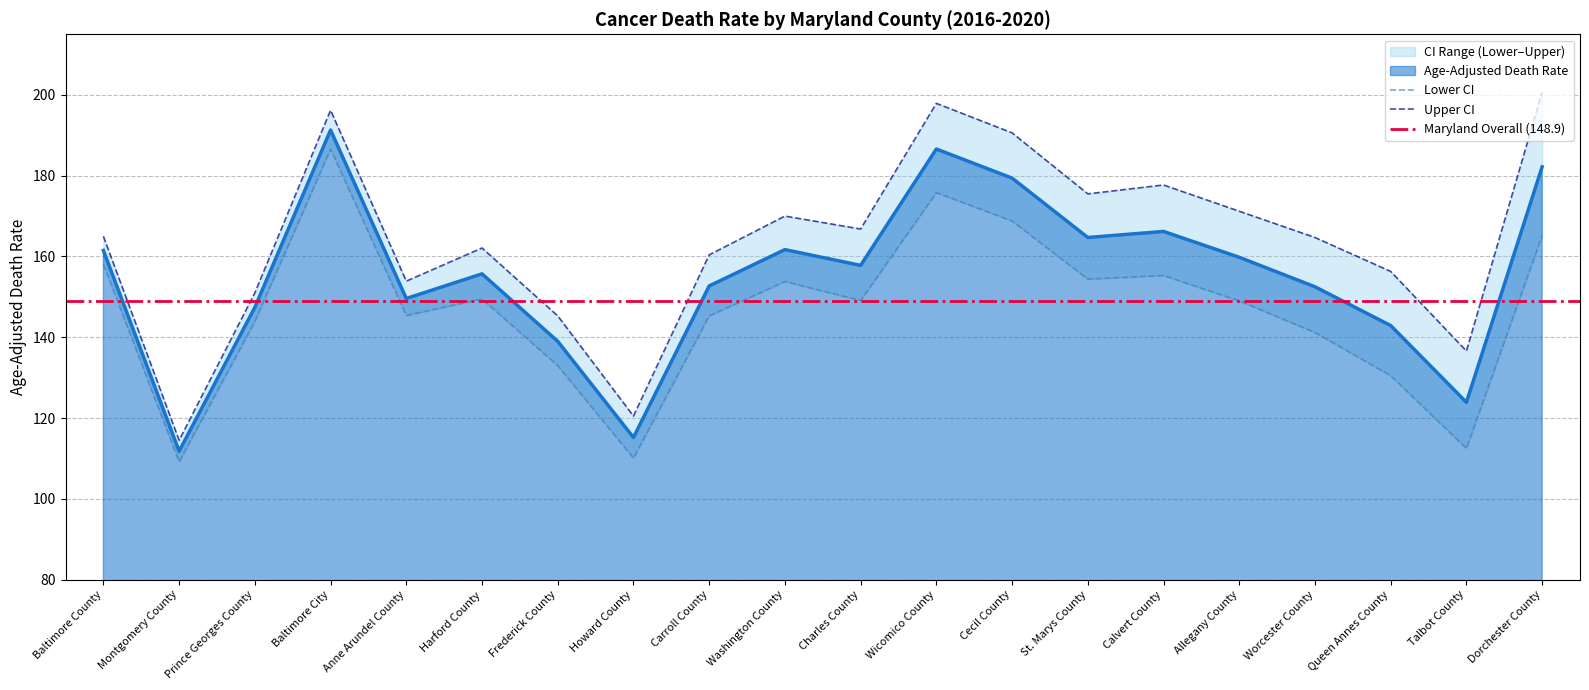

Which category has the lowest value in the Lower CI series?

Montgomery County